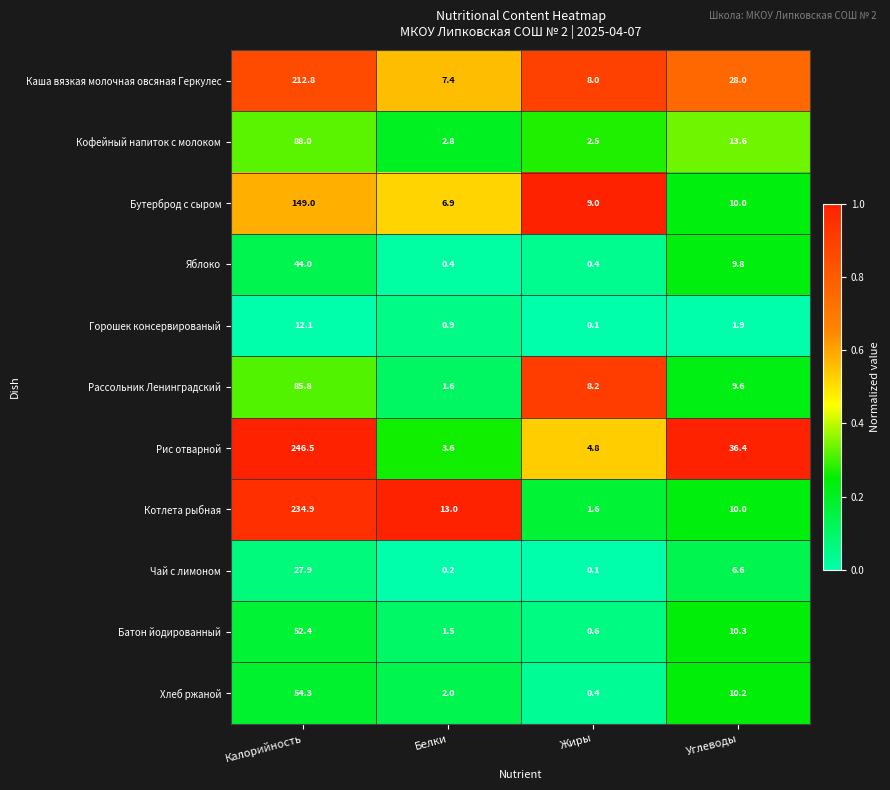

Which category has the highest value across all series?

Калорийность